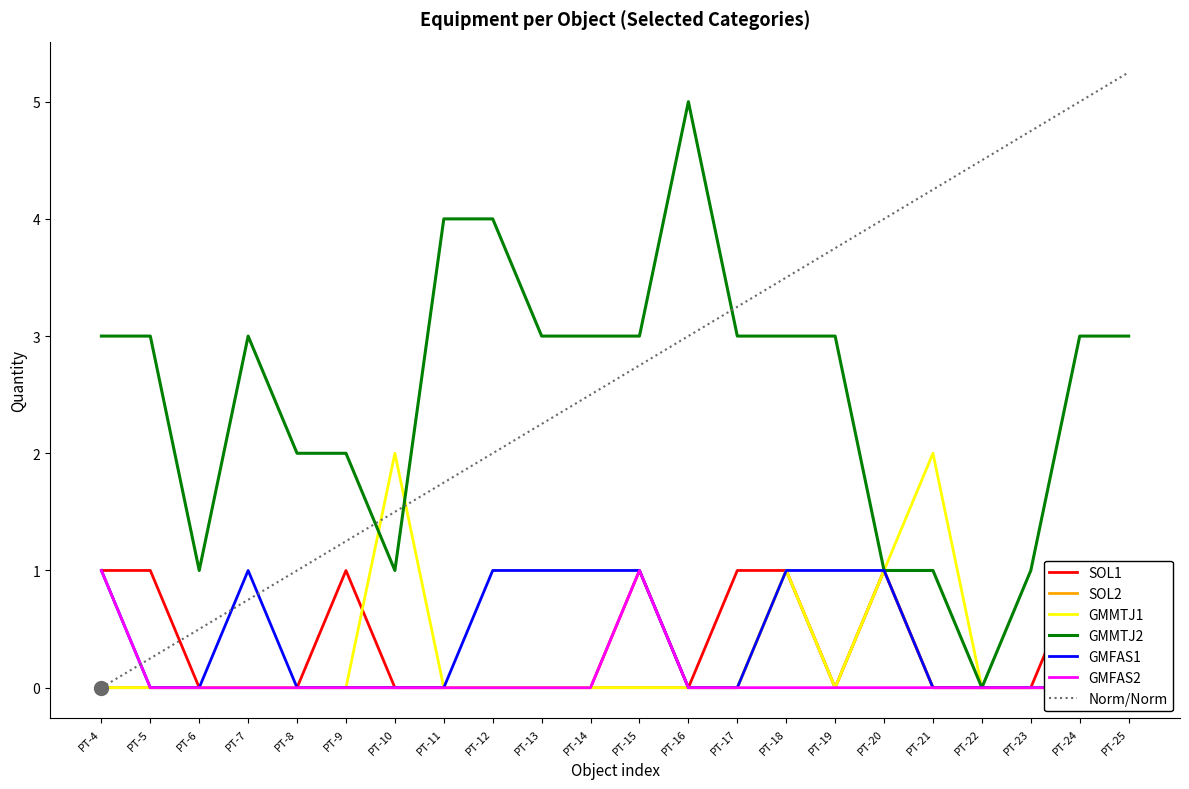

At which label does GMMTJ2 reach its peak?

PT-16